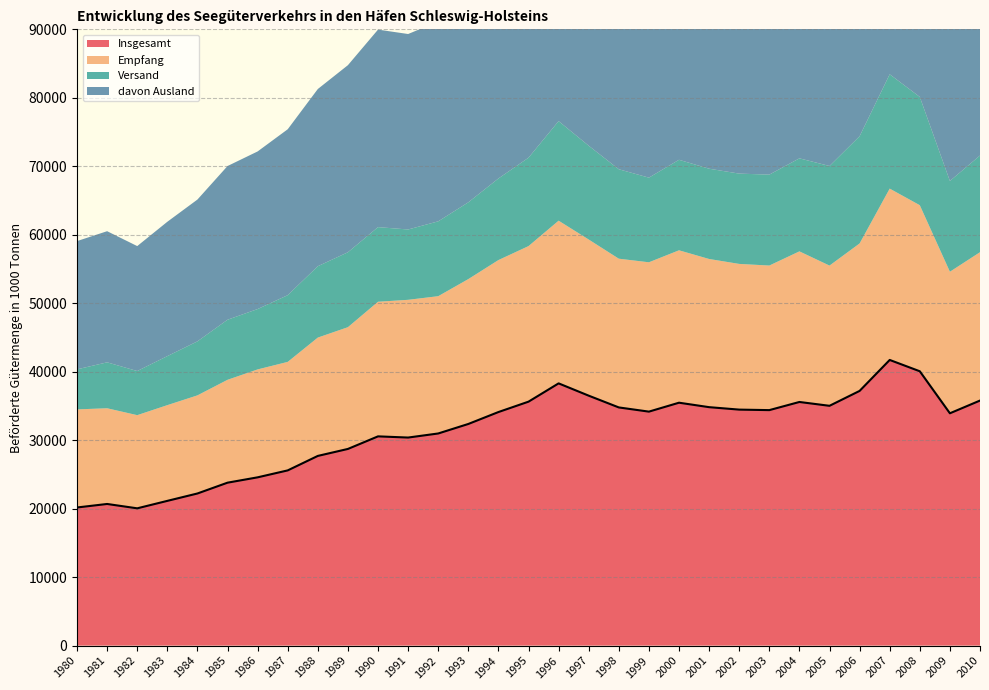

The value of Empfang at 1998 is 21722. True or false?

True